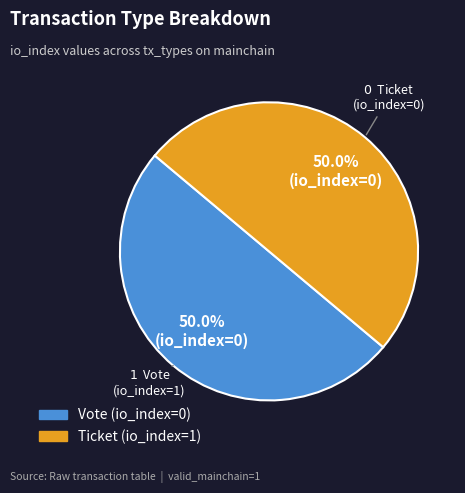

What portion of the pie excludes Vote?

50.0%